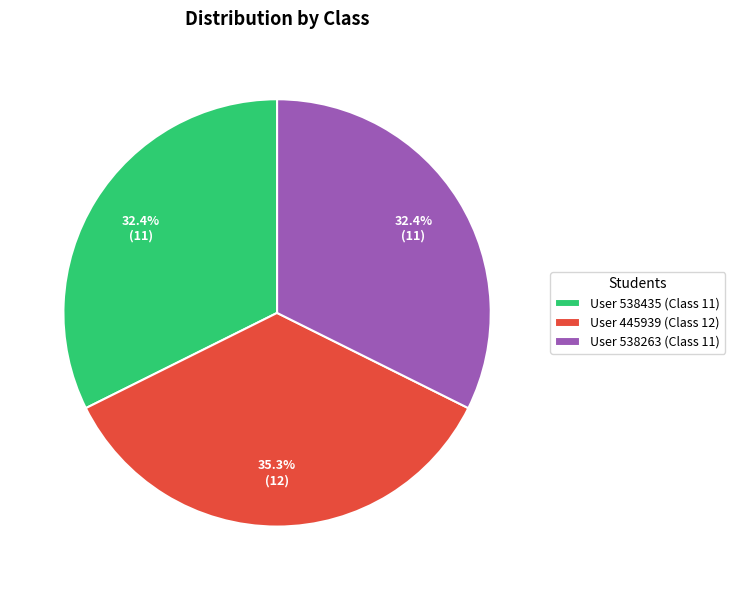

How many segments does this pie chart have?

3